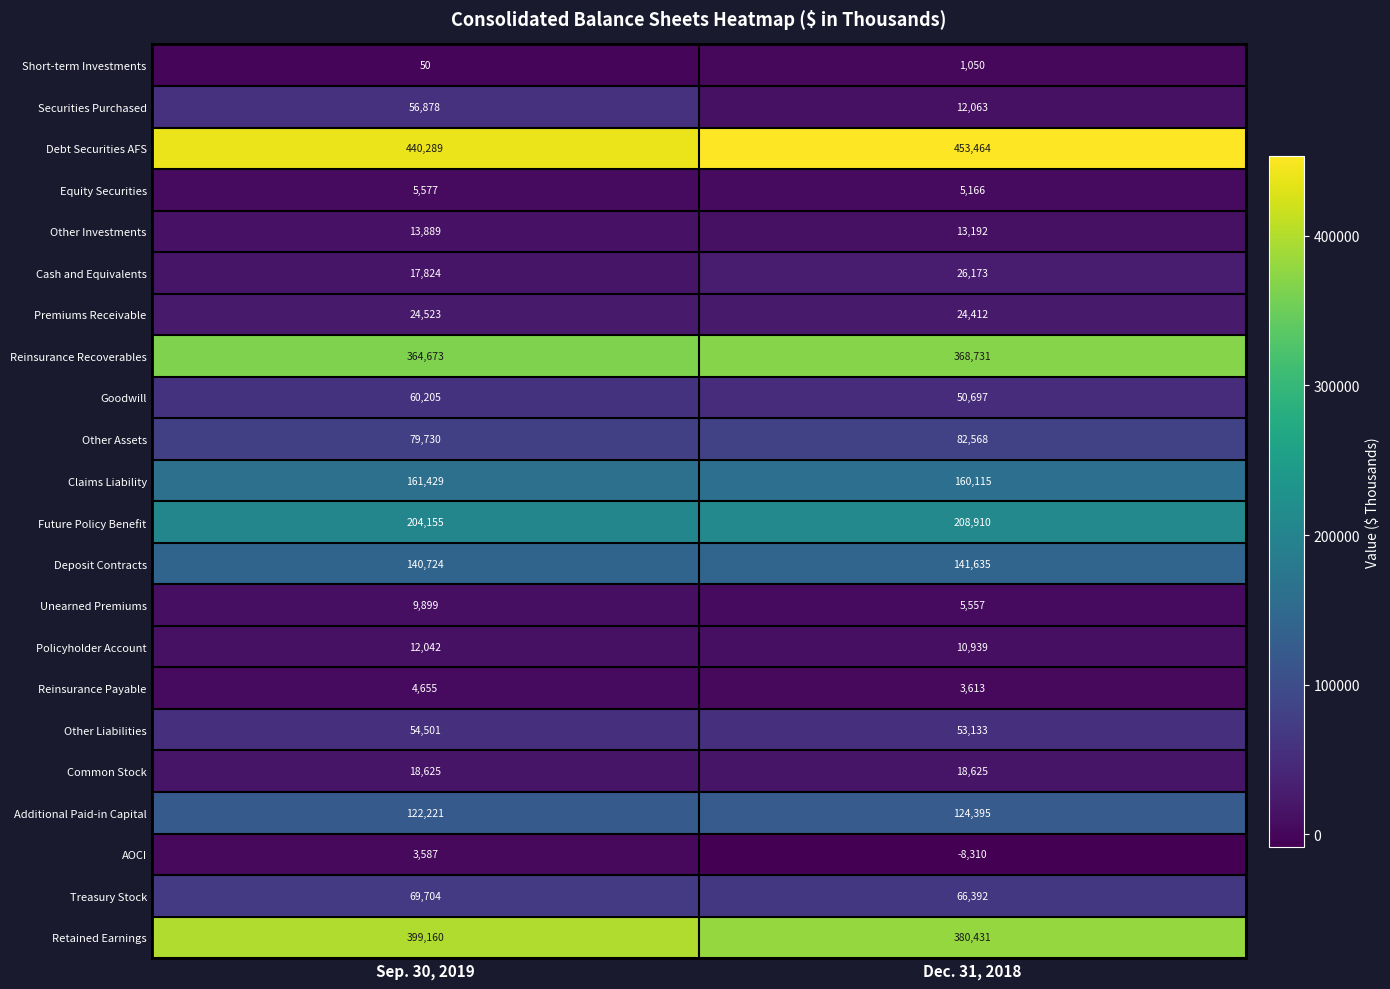

Which series has the widest spread of values?

Securities Purchased